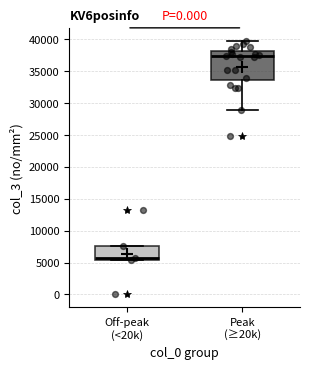

Reading left to right, transcribe this box plot: for each box, give where its median line is, the range the box spans, and where its two whiskers end, as read against the y-axis. The values are not printed on the chart, so give them approximately, as read against the axis.

Off-peak (<20k): median 5500 (just above the box's lower edge), box 5500 to 7500, whiskers 5500 to 7500
Peak (≥20k): median 37500, box 33500 to 38000, whiskers 29000 to 40000